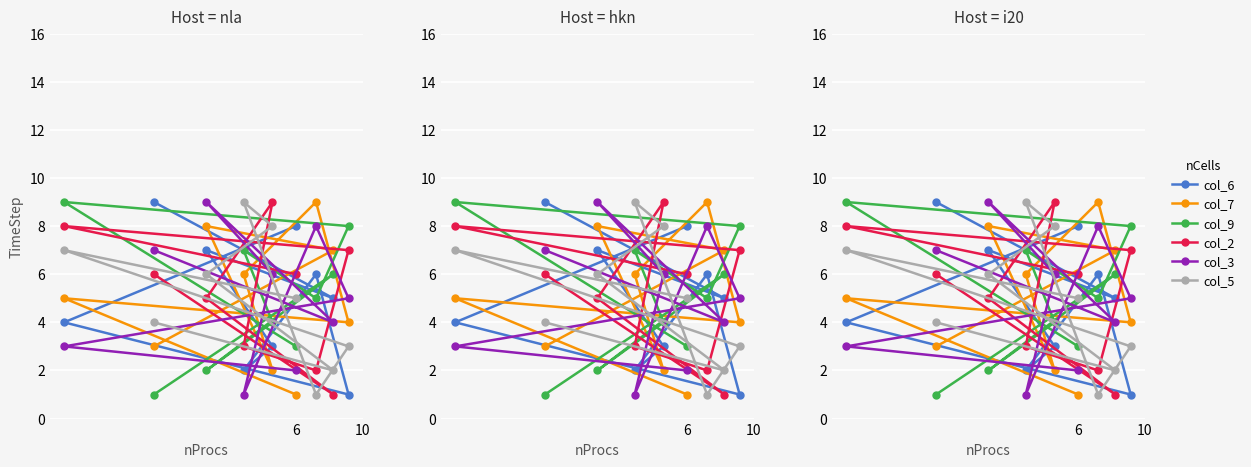

Reading left to right, extract all data points from this chart.

col_6: 8	4	1	6	2	3	7	5	9
col_7: 1	5	4	9	6	2	8	7	3
col_9: 3	9	8	5	7	4	2	6	1
col_2: 6	8	7	2	3	9	5	1	6
col_3: 2	3	5	8	1	6	9	4	7
col_5: 5	7	3	1	9	8	6	2	4